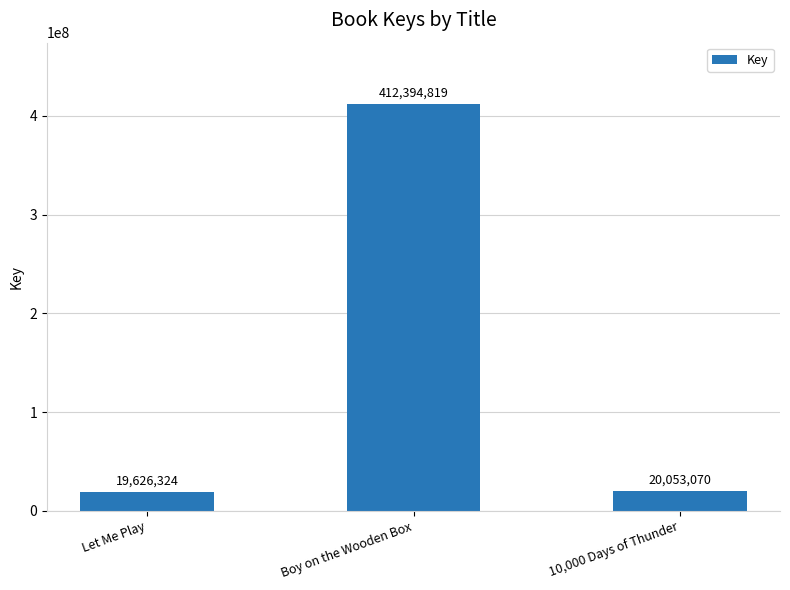

The chart shows a value of 617391090 at Boy on the Wooden Box. True or false?

False